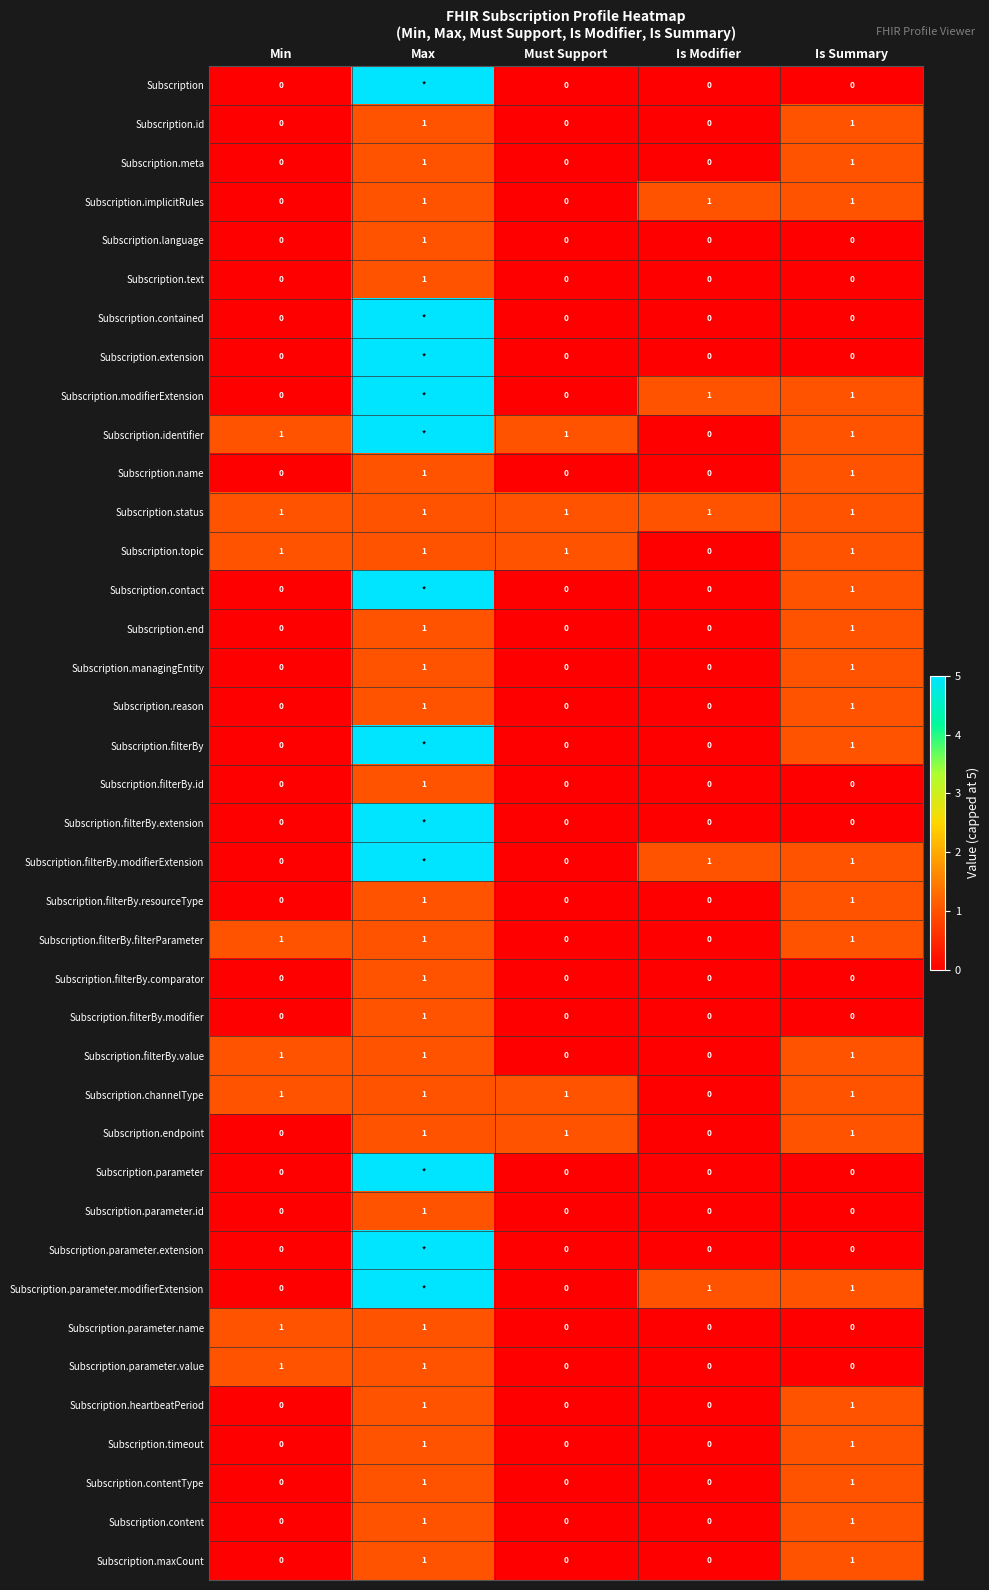

How many Subscription.managingEntity values are between 0 and 1?

5